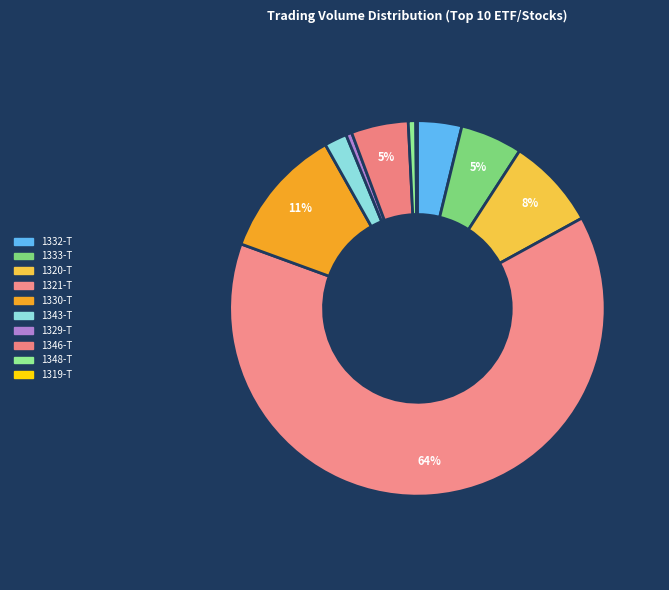

Count the number of slices in the pie.

10